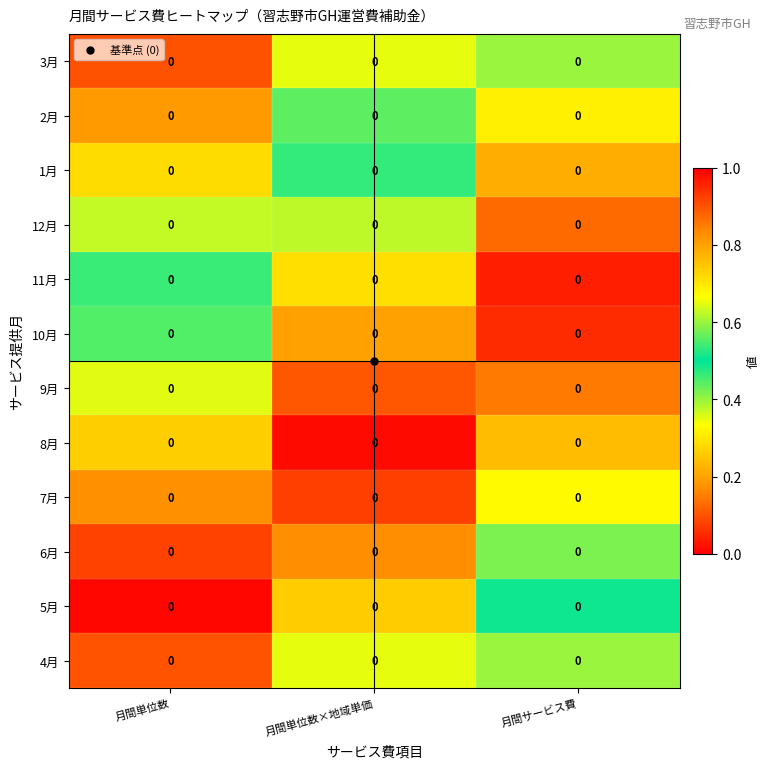

List the labels in order of 10月 value, smallest first.

月間サービス費, 月間単位数×地域単価, 月間単位数